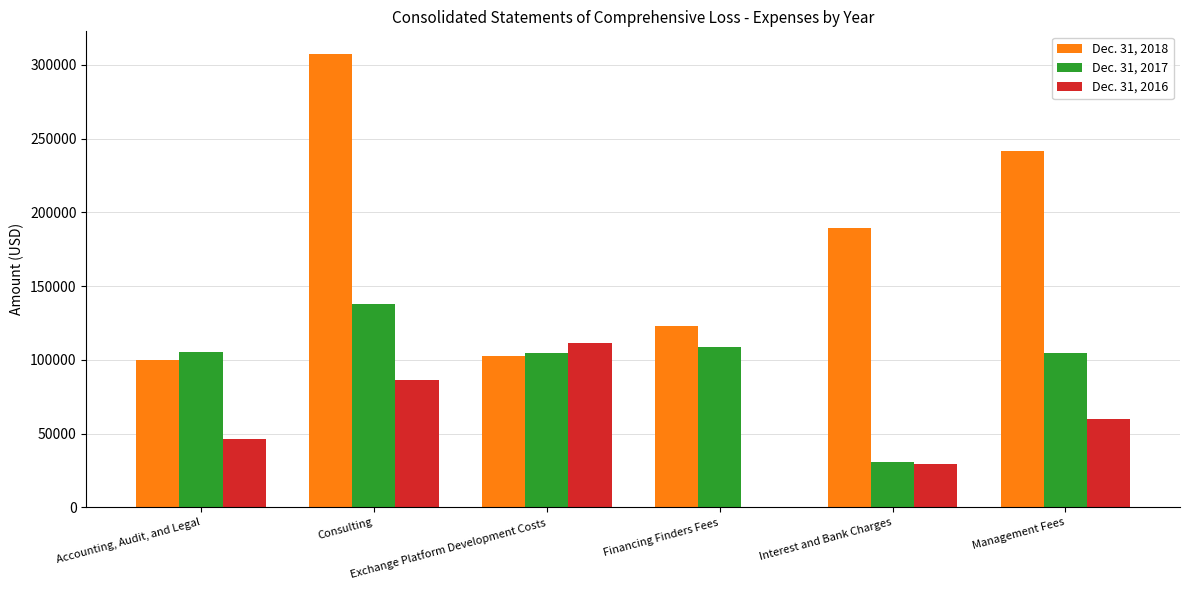

List the labels in order of Dec. 31, 2016 value, largest first.

Exchange Platform Development Costs, Consulting, Management Fees, Accounting, Audit, and Legal, Interest and Bank Charges, Financing Finders Fees